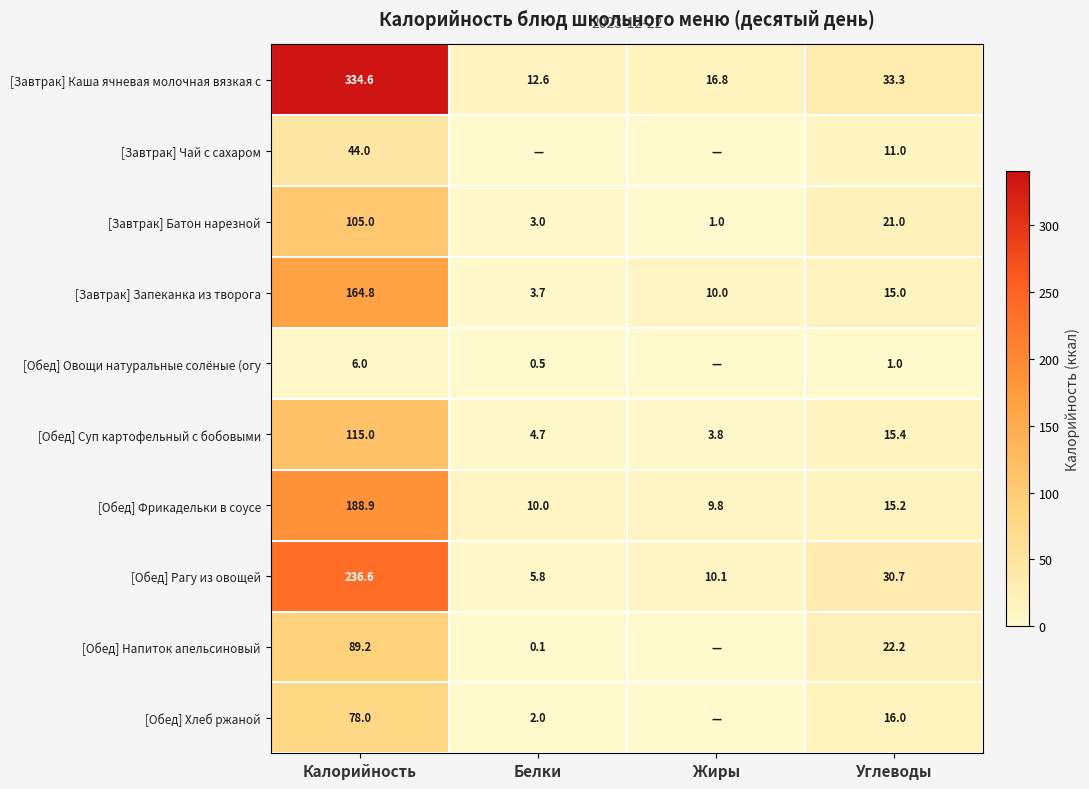

Is it true that [Завтрак] Батон нарезной equals 140.5 at Калорийность?

False